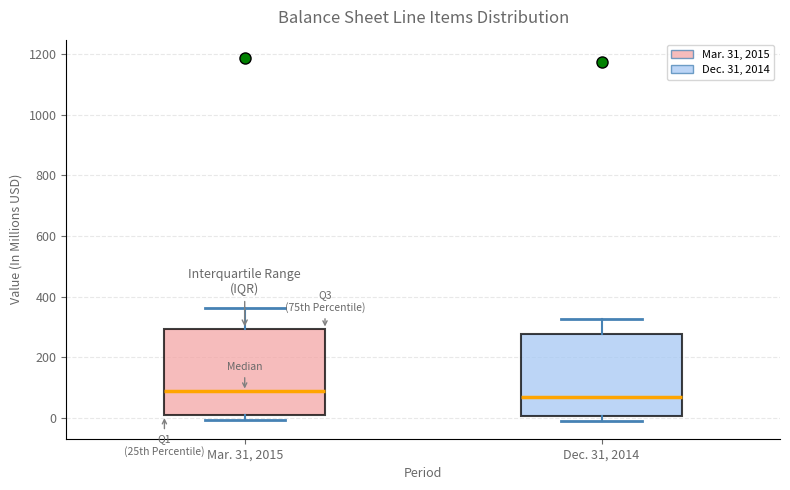

Reading left to right, read every box against the y-axis: the position of its median line, the range the box covers, and the ends of its whiskers. The values are not printed on the chart, so give them approximately, as read against the axis.

Mar. 31, 2015: median 80, box 0 to 300, whiskers 0 (just below the box's lower edge) to 360
Dec. 31, 2014: median 80, box 0 to 280, whiskers 0 (just below the box's lower edge) to 320